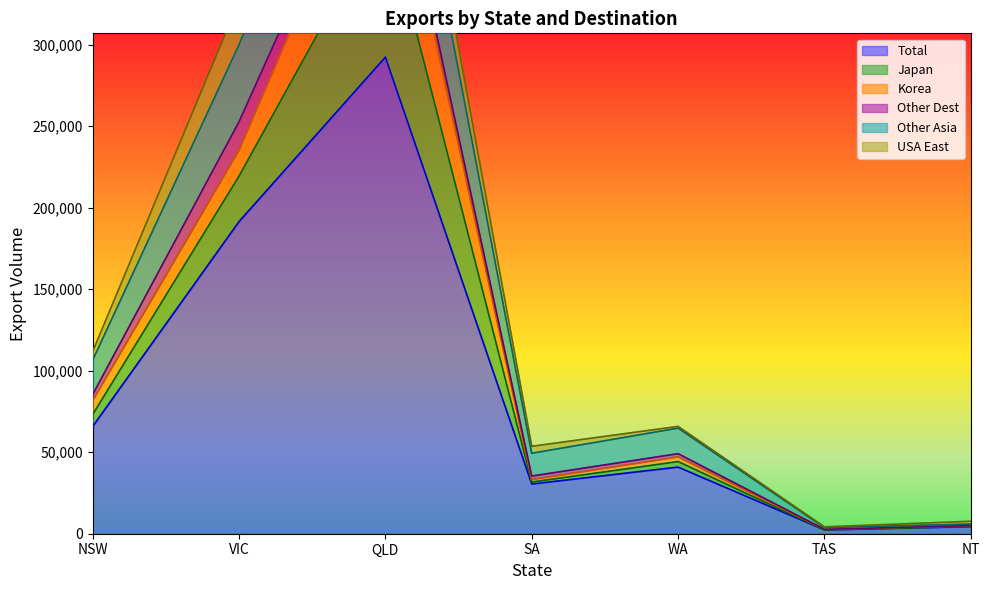

What are all the series names shown in the legend?

Total, Japan, Korea, Other Dest, Other Asia, USA East